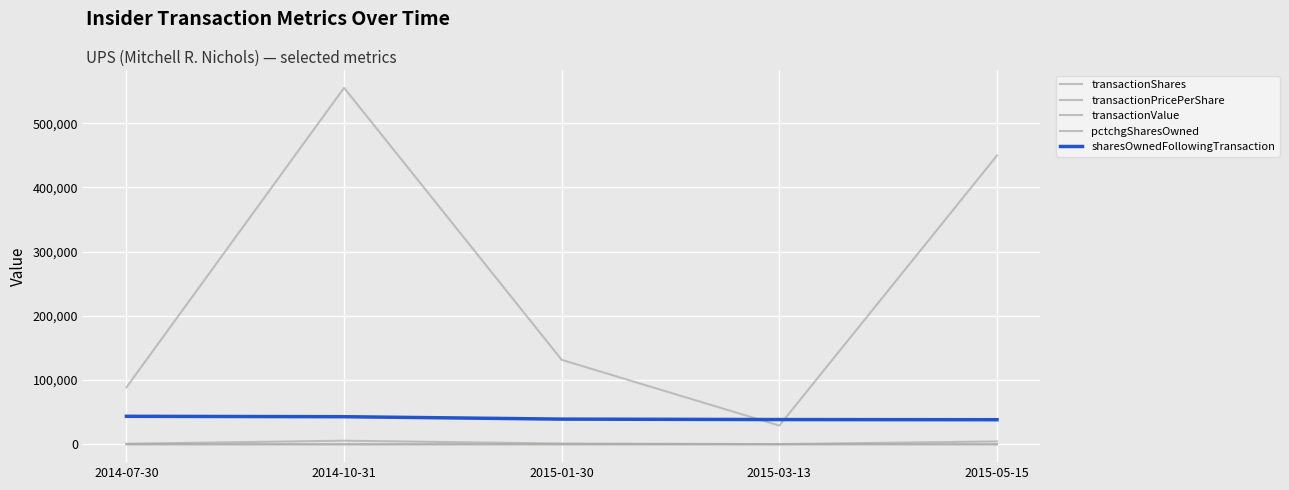

Where does the transactionPricePerShare series first go above 99?

2014-07-30